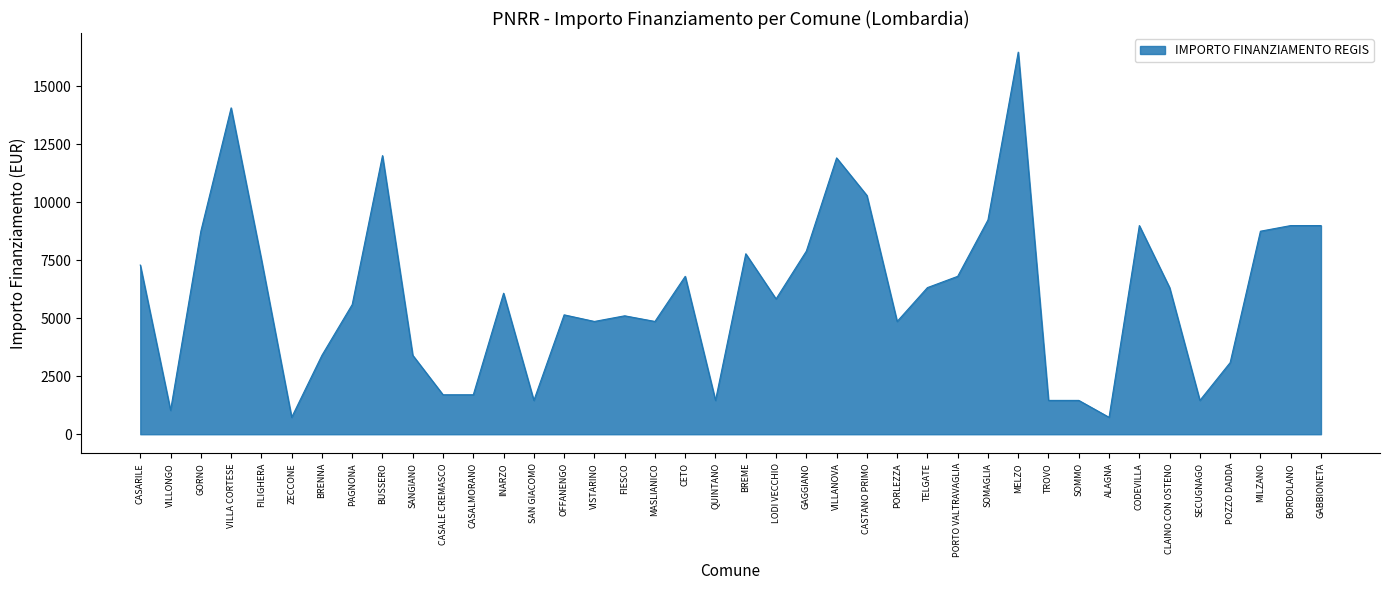

What is the change in value from CASALMORANO to ALAGNA?

-972